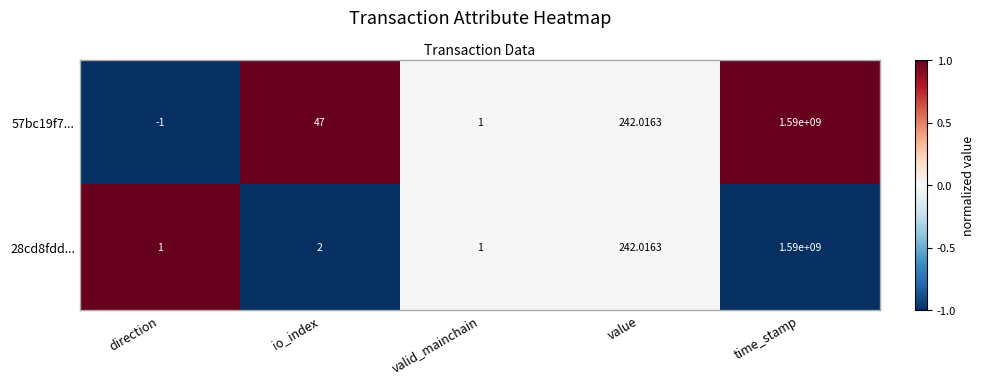

Which series changed the most between io_index and valid_mainchain?

57bc19f7...